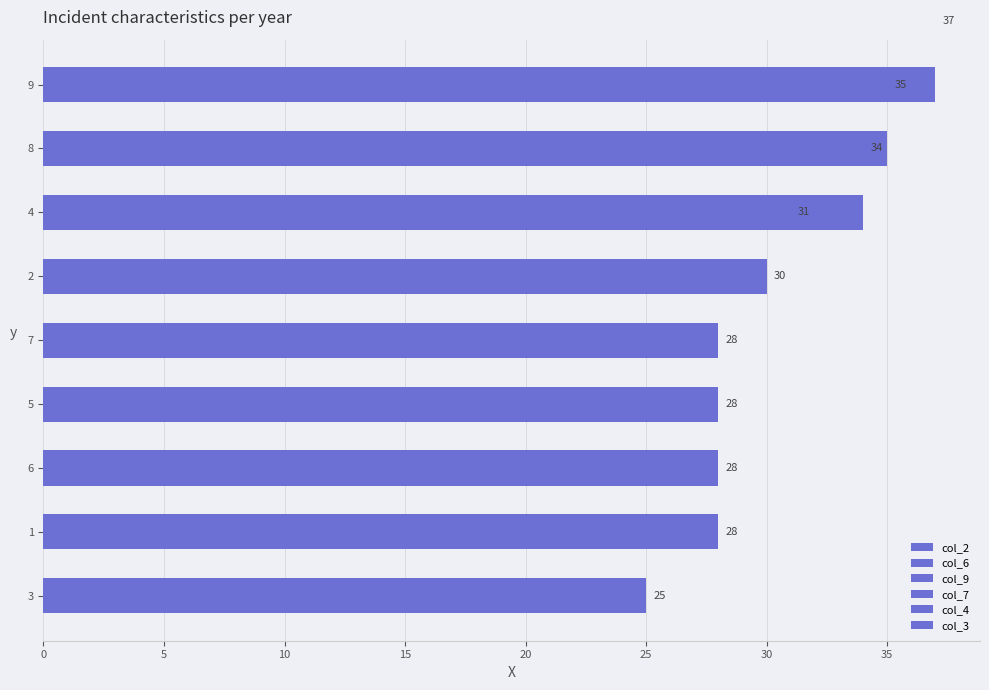

At which label does col_4 first exceed 5?

1